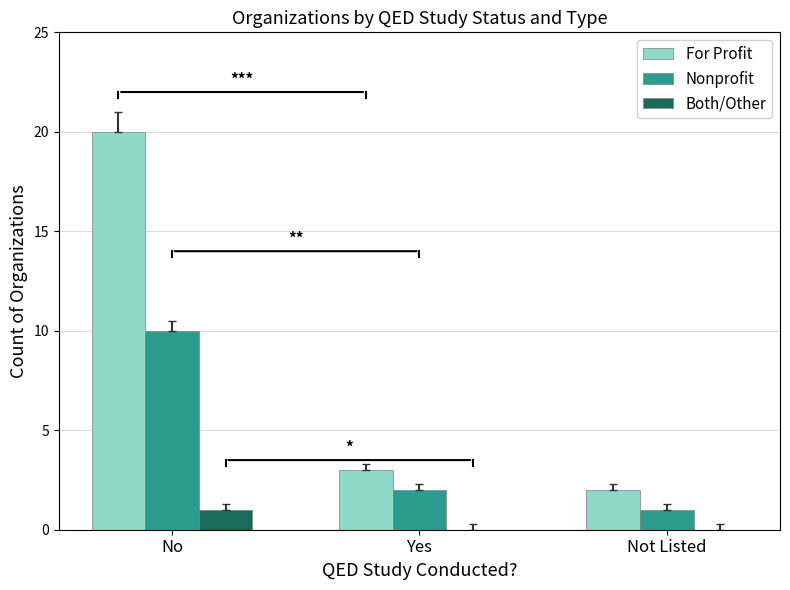

Are the bars grouped side by side (vs. stacked)?

Yes